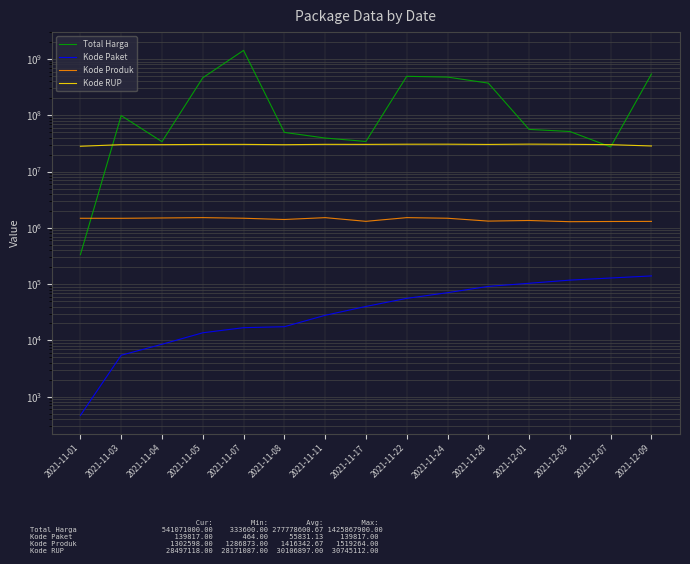

What is the average value of the Kode RUP series?

30106897